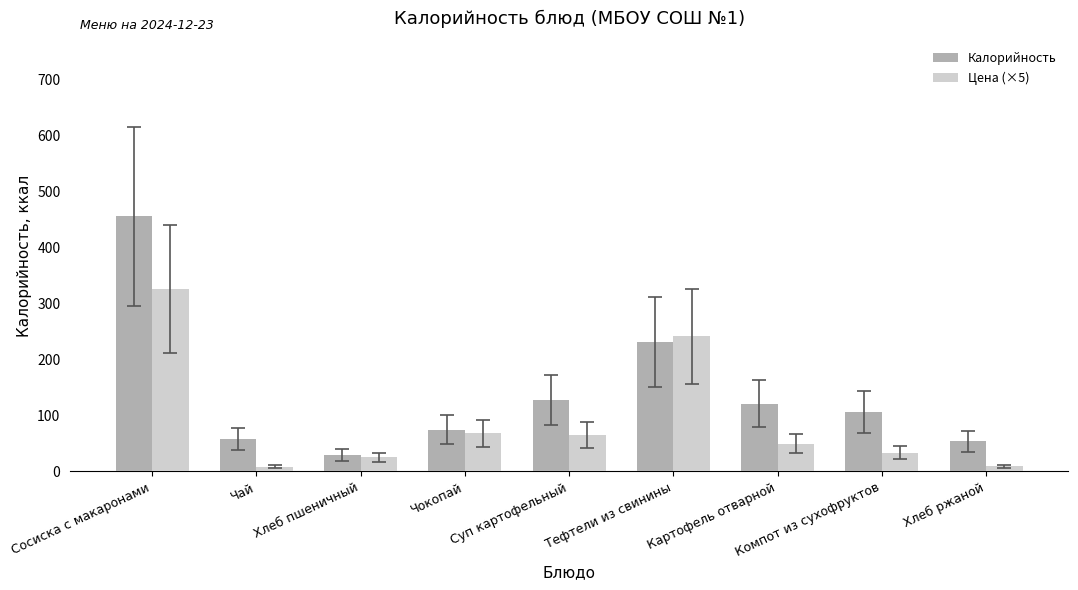

What is the label of the 3rd bar from the left?

Хлеб пшеничный